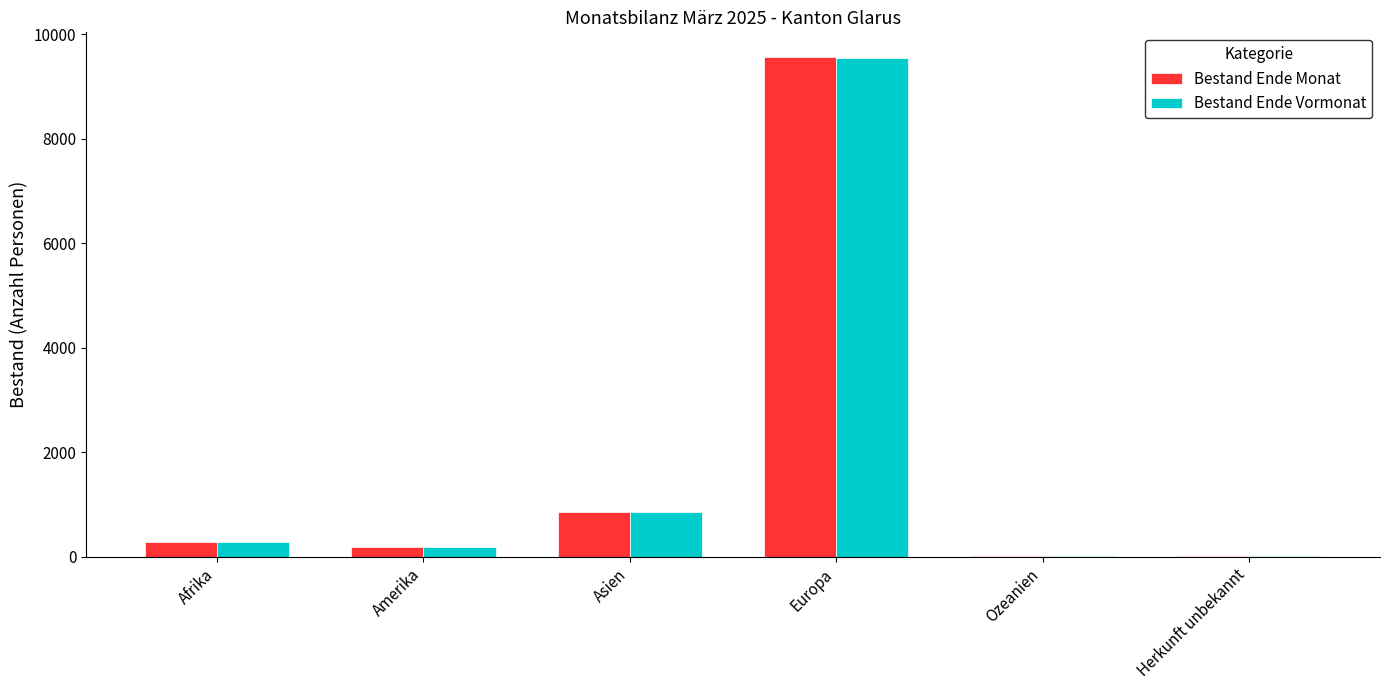

What is the sum of all Bestand Ende Monat values?

10879